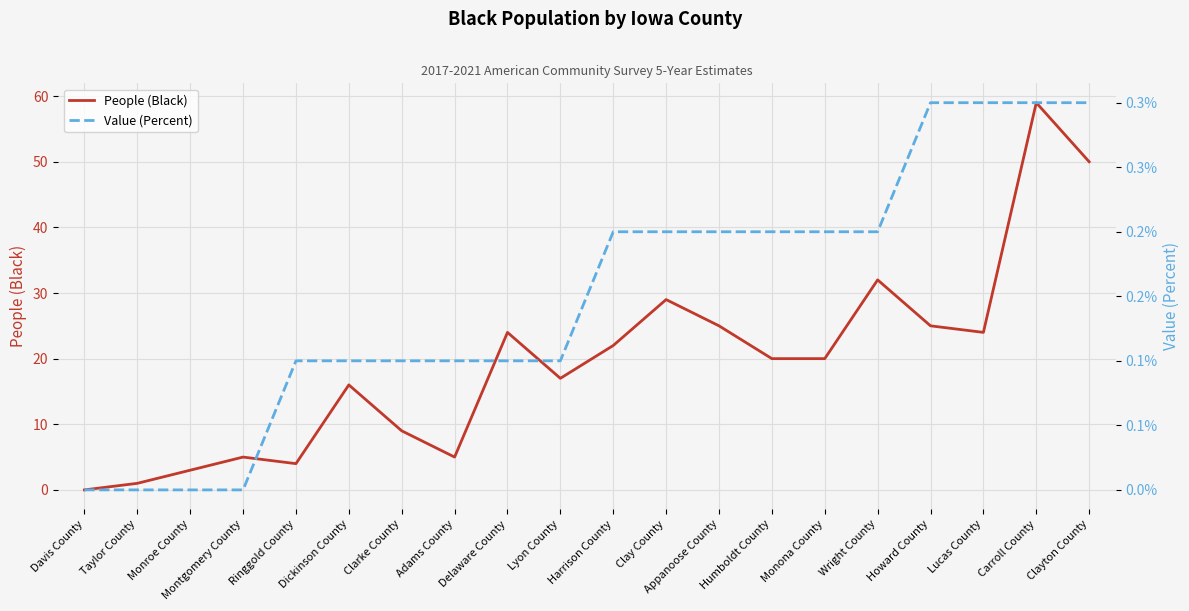

What is the label of the 1st point from the right?

Clayton County